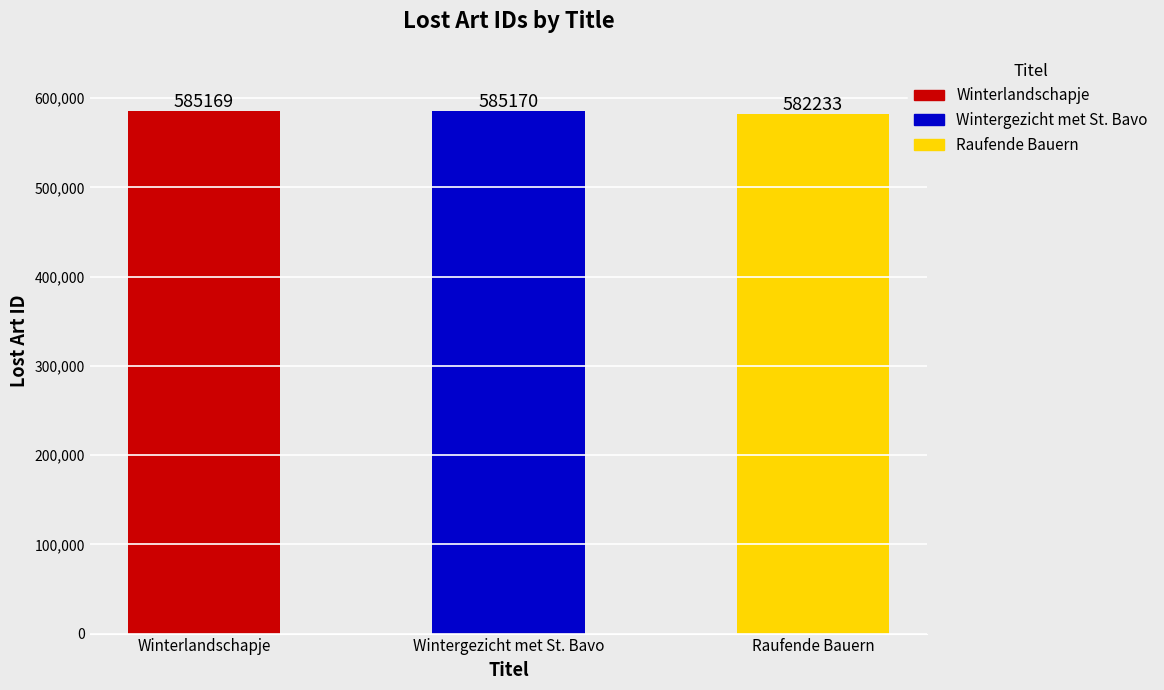

What is the label of the 3rd bar from the left?

Raufende Bauern